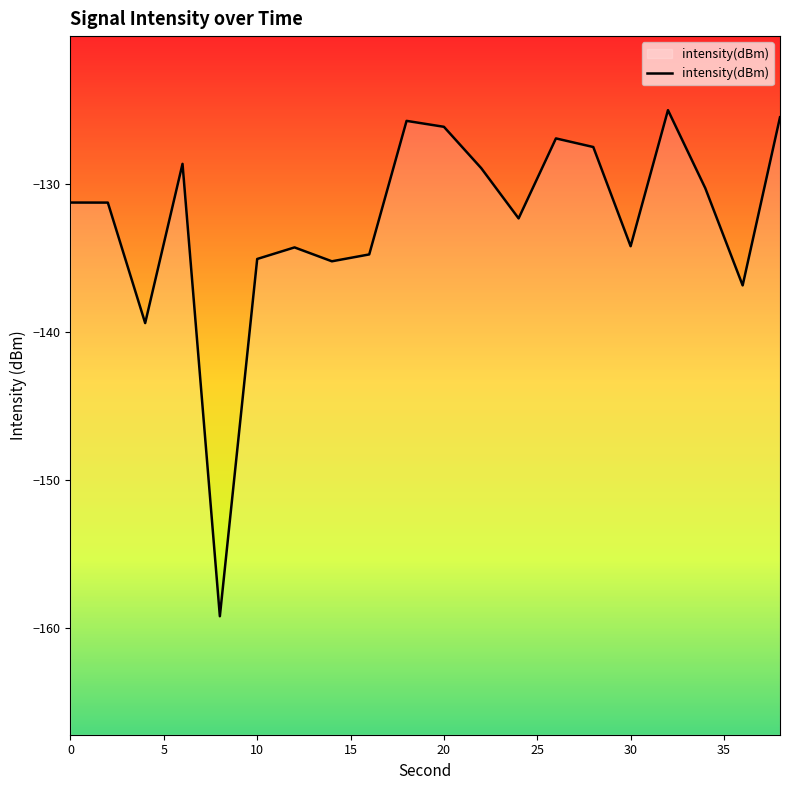

The chart shows a value of -135.1 at 10. True or false?

True